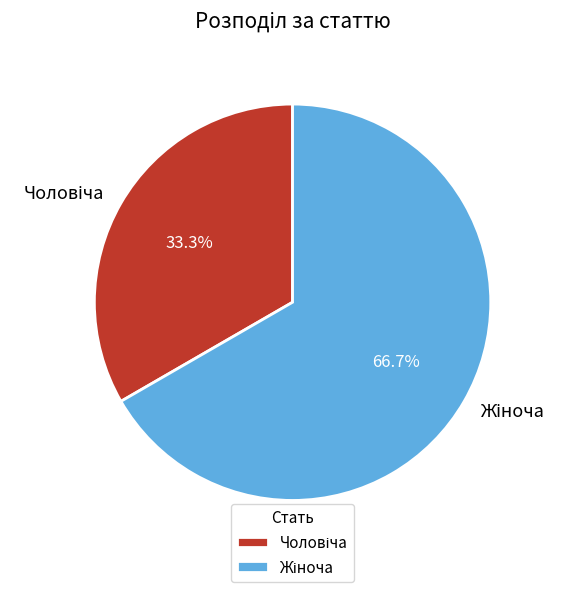

Does any single category account for the majority?

Yes